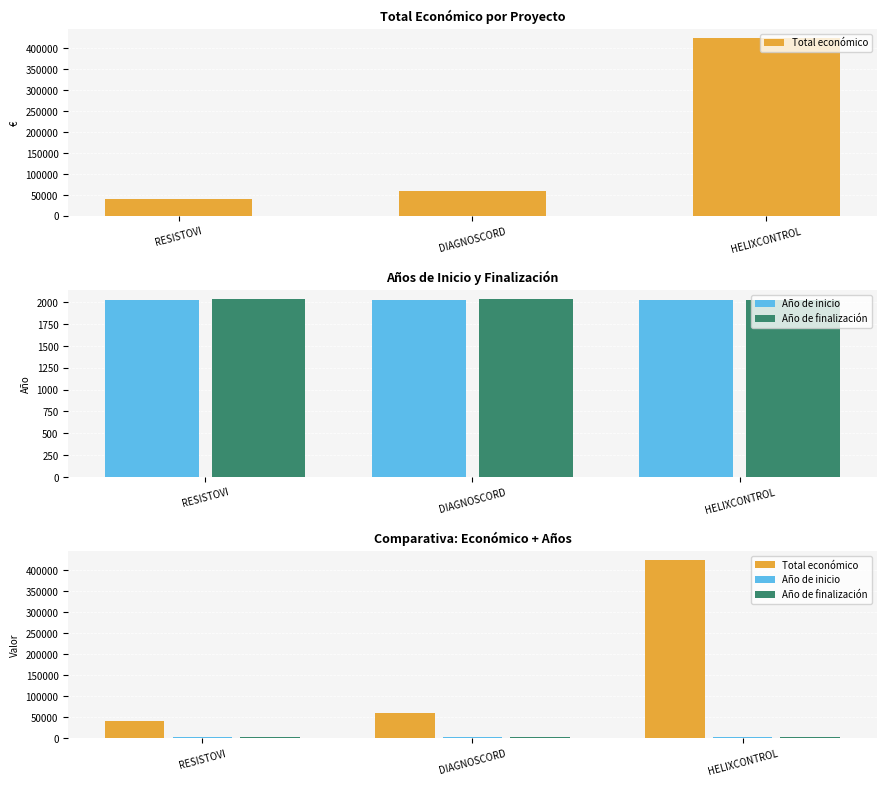

What is the sum of the Año de finalización values at HELIXCONTROL and RESISTOVI?

4064